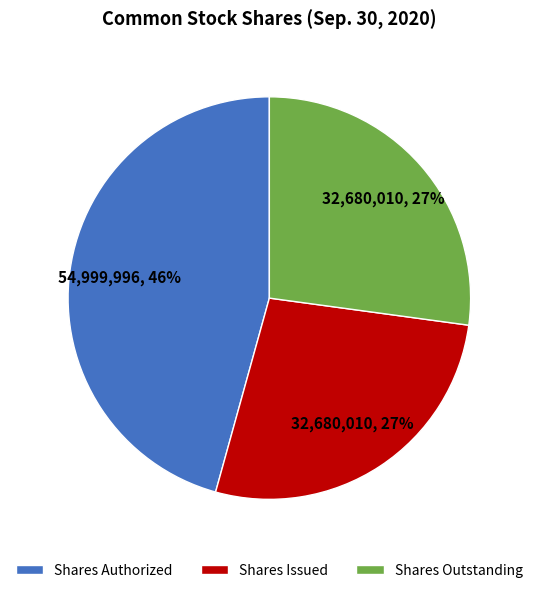

Count the number of slices in the pie.

3